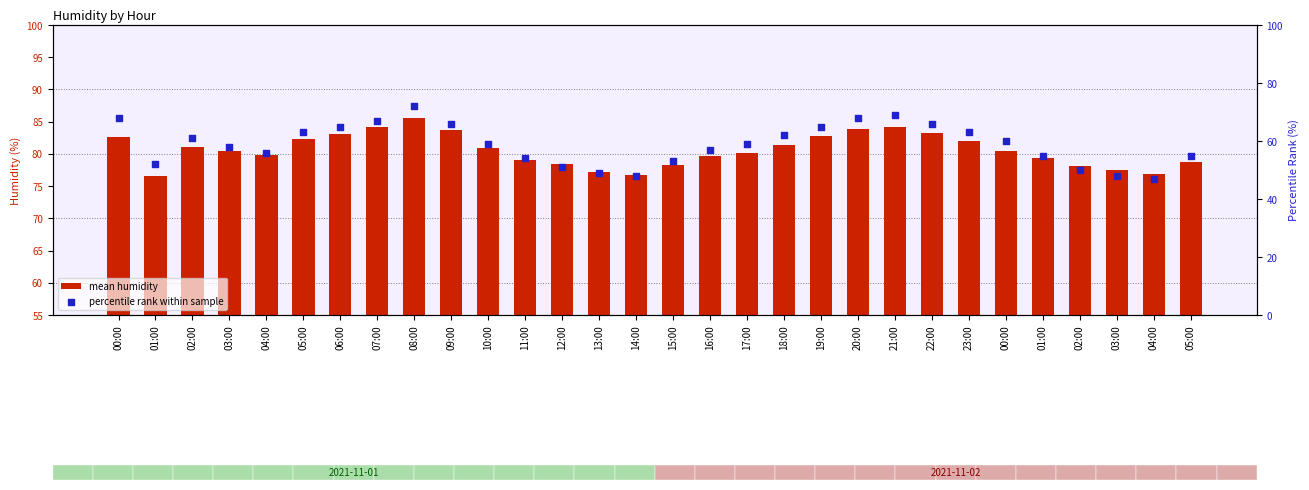

Which series has the largest total across all categories?

mean humidity